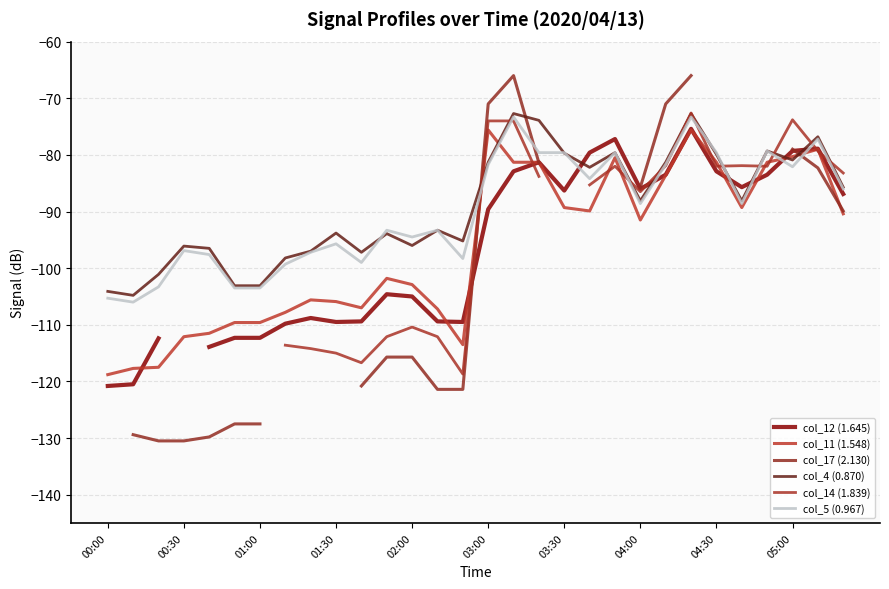

What is the maximum value for col_4 (0.870)?

-72.7